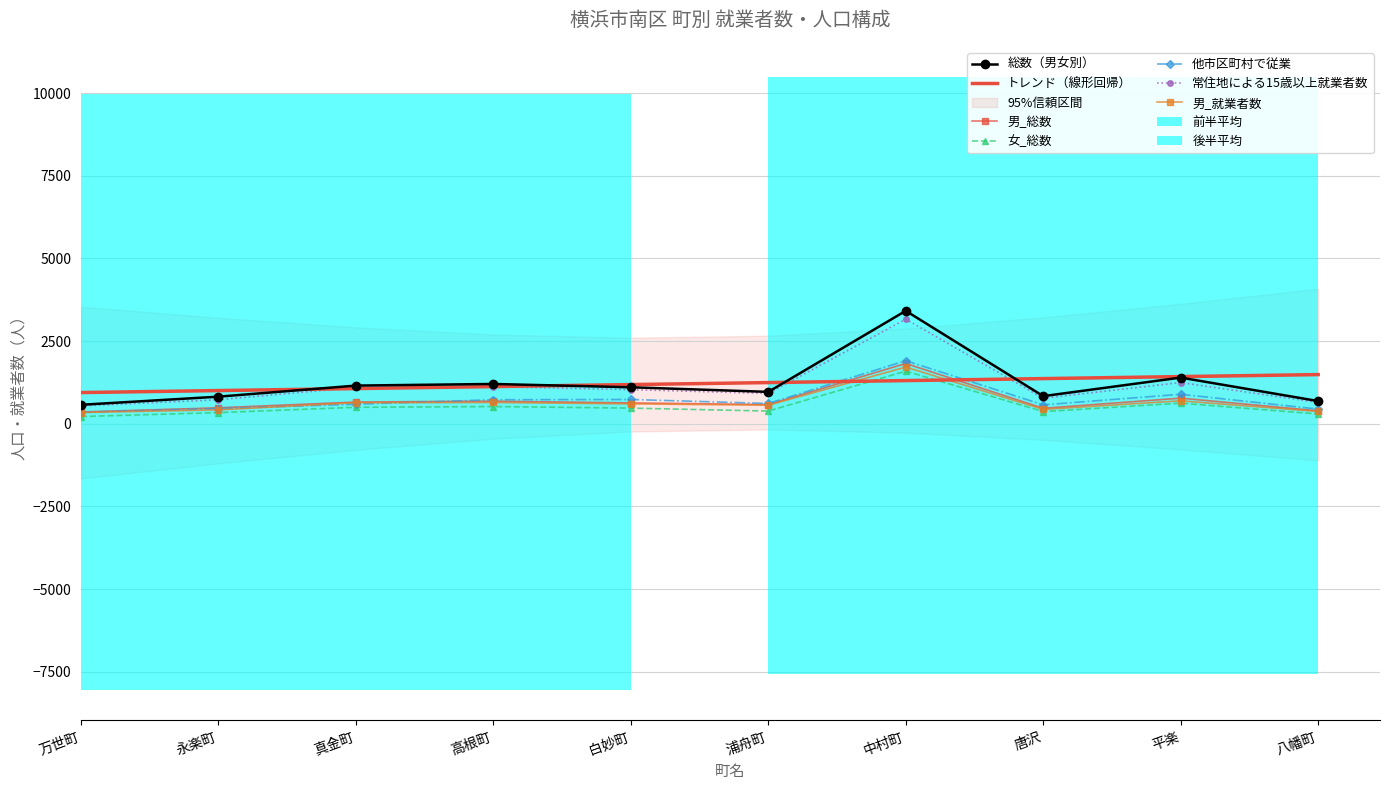

What is the difference between the 女_総数 values at 平楽 and 真金町?

124